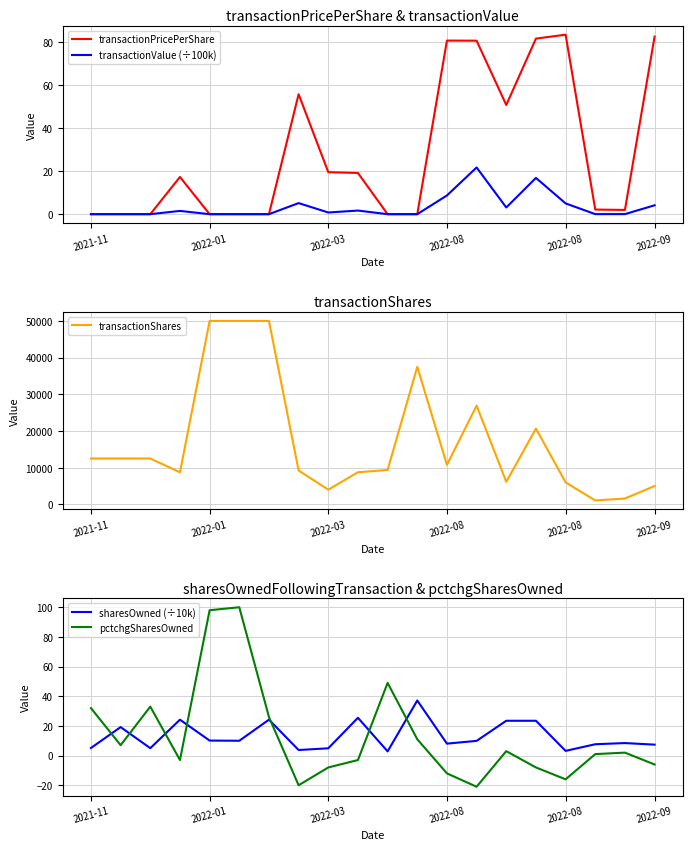

True or false: sharesOwned (÷10k) and pctchgSharesOwned cross at least once.

True